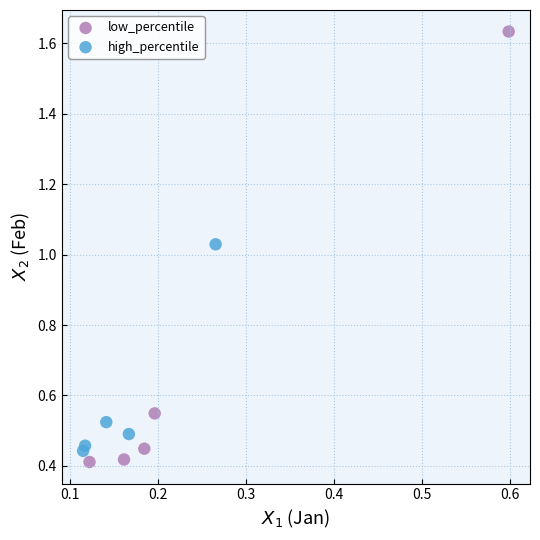

Which series reaches the maximum Y coordinate?

low_percentile